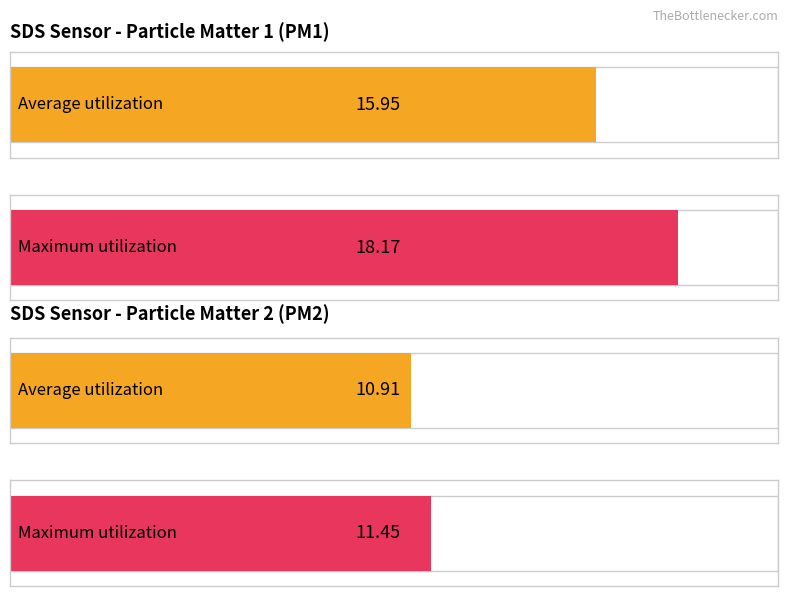

Between -47 and -45, which is larger?

-45